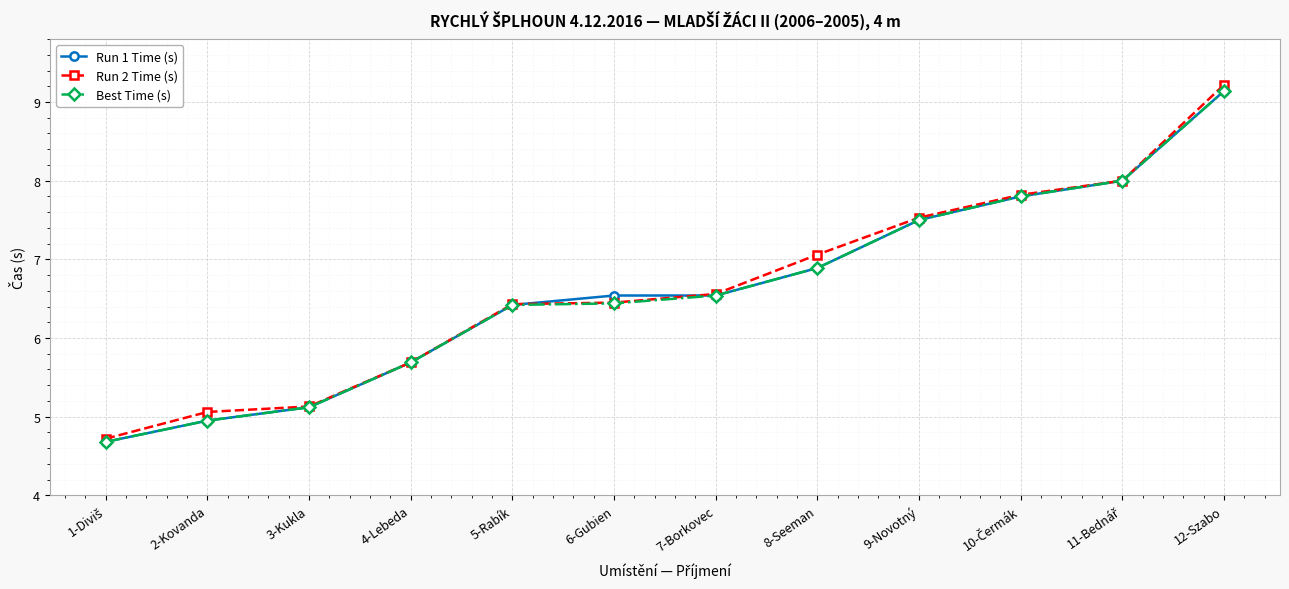

True or false: Run 1 Time (s) has a value of 5.0 at 2-Kovanda.

True